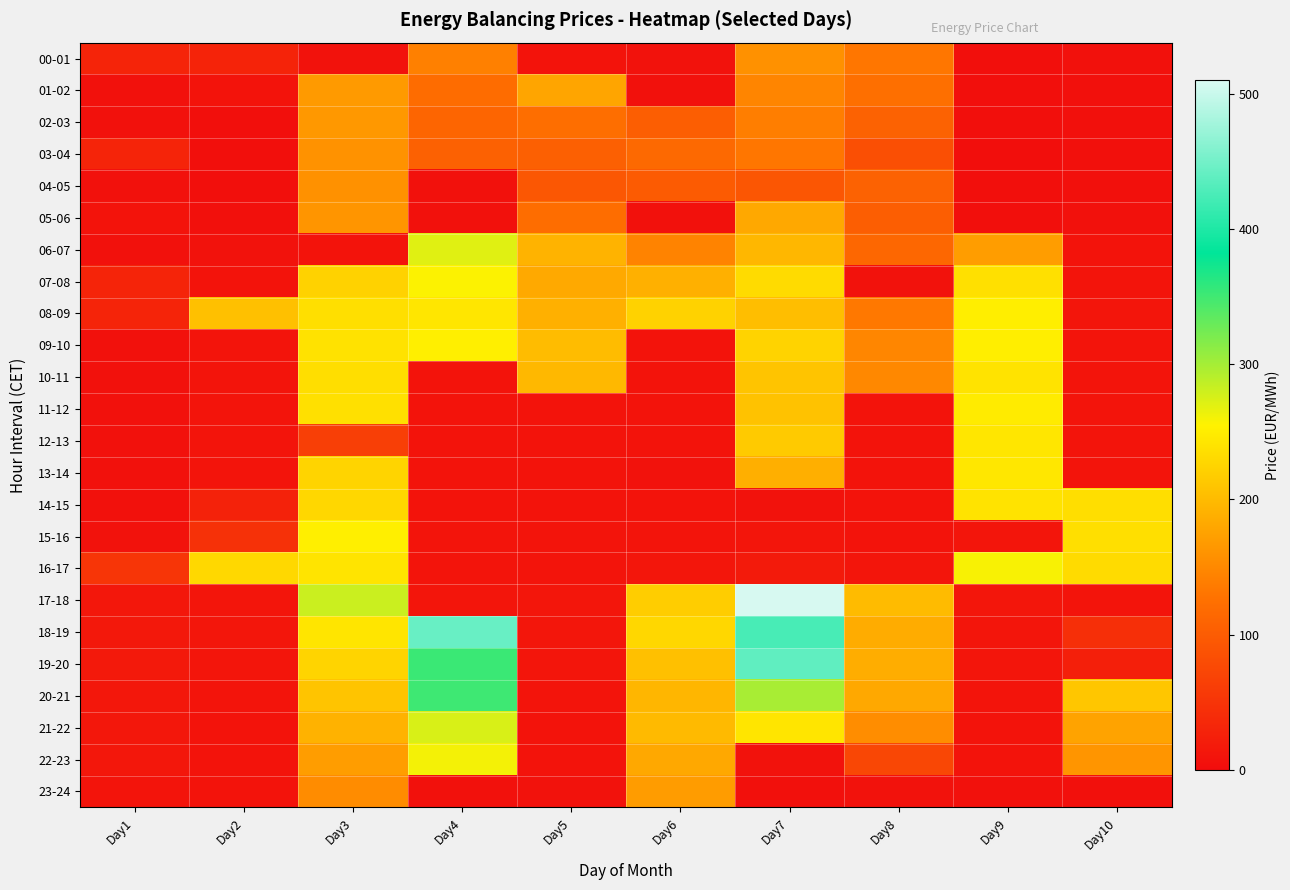

Reading left to right, extract all data points from this chart.

00-01: Day1=30.2	Day2=28.6	Day3=7.6	Day4=141.9	Day5=9.1	Day6=7.3	Day7=158.5	Day8=131.8	Day9=4.7	Day10=6.5
01-02: Day1=6.3	Day2=8.8	Day3=168.0	Day4=119.8	Day5=178.8	Day6=6.9	Day7=147.1	Day8=123.7	Day9=4.0	Day10=5.9
02-03: Day1=6.3	Day2=3.7	Day3=166.3	Day4=110.7	Day5=123.3	Day6=102.2	Day7=140.0	Day8=107.3	Day9=3.8	Day10=5.7
03-04: Day1=30.2	Day2=3.1	Day3=159.5	Day4=106.2	Day5=104.9	Day6=116.3	Day7=131.7	Day8=84.0	Day9=2.5	Day10=5.6
04-05: Day1=6.3	Day2=3.5	Day3=159.1	Day4=6.7	Day5=94.0	Day6=98.8	Day7=91.9	Day8=106.7	Day9=3.2	Day10=5.8
05-06: Day1=9.0	Day2=5.1	Day3=162.8	Day4=6.8	Day5=121.0	Day6=6.5	Day7=182.1	Day8=102.8	Day9=5.0	Day10=6.6
06-07: Day1=6.3	Day2=7.4	Day3=8.1	Day4=270.1	Day5=192.4	Day6=144.6	Day7=196.3	Day8=114.3	Day9=171.0	Day10=8.9
07-08: Day1=30.2	Day2=9.8	Day3=223.9	Day4=256.1	Day5=182.6	Day6=190.1	Day7=232.2	Day8=7.8	Day9=237.4	Day10=10.8
08-09: Day1=30.2	Day2=205.3	Day3=236.8	Day4=243.7	Day5=189.4	Day6=224.0	Day7=203.7	Day8=134.0	Day9=252.0	Day10=11.2
09-10: Day1=6.3	Day2=10.4	Day3=239.7	Day4=252.1	Day5=202.0	Day6=9.2	Day7=224.9	Day8=148.2	Day9=251.2	Day10=10.9
10-11: Day1=6.3	Day2=10.2	Day3=236.0	Day4=9.9	Day5=197.5	Day6=9.0	Day7=209.7	Day8=149.6	Day9=240.6	Day10=10.7
11-12: Day1=6.3	Day2=10.0	Day3=237.3	Day4=9.9	Day5=9.1	Day6=8.3	Day7=208.2	Day8=8.9	Day9=248.5	Day10=10.3
12-13: Day1=6.3	Day2=10.1	Day3=63.1	Day4=9.6	Day5=8.9	Day6=8.3	Day7=215.6	Day8=8.8	Day9=243.1	Day10=10.2
13-14: Day1=6.3	Day2=10.1	Day3=225.3	Day4=9.4	Day5=8.9	Day6=7.9	Day7=188.9	Day8=8.5	Day9=244.4	Day10=10.2
14-15: Day1=6.3	Day2=27.0	Day3=228.3	Day4=9.5	Day5=9.5	Day6=9.6	Day7=7.8	Day8=9.0	Day9=240.4	Day10=235.7
15-16: Day1=7.0	Day2=46.7	Day3=252.6	Day4=10.6	Day5=10.0	Day6=10.5	Day7=11.1	Day8=9.5	Day9=11.4	Day10=236.7
16-17: Day1=51.2	Day2=229.6	Day3=241.7	Day4=10.1	Day5=10.8	Day6=12.6	Day7=17.5	Day8=11.6	Day9=258.3	Day10=232.8
17-18: Day1=13.5	Day2=11.9	Day3=281.5	Day4=11.8	Day5=12.1	Day6=218.3	Day7=508.2	Day8=201.0	Day9=12.2	Day10=10.4
18-19: Day1=15.7	Day2=12.2	Day3=242.7	Day4=443.8	Day5=12.2	Day6=228.9	Day7=425.2	Day8=186.2	Day9=11.3	Day10=42.9
19-20: Day1=16.2	Day2=11.5	Day3=225.4	Day4=353.3	Day5=11.2	Day6=205.4	Day7=438.9	Day8=187.1	Day9=11.3	Day10=24.1
20-21: Day1=14.4	Day2=10.7	Day3=209.5	Day4=351.5	Day5=10.3	Day6=196.1	Day7=298.3	Day8=181.8	Day9=10.5	Day10=211.8
21-22: Day1=13.0	Day2=9.9	Day3=191.3	Day4=274.0	Day5=9.5	Day6=199.5	Day7=242.7	Day8=155.0	Day9=8.8	Day10=177.3
22-23: Day1=13.5	Day2=9.4	Day3=171.1	Day4=260.2	Day5=9.1	Day6=181.9	Day7=7.4	Day8=74.7	Day9=8.2	Day10=162.8
23-24: Day1=10.3	Day2=8.7	Day3=153.4	Day4=6.4	Day5=8.0	Day6=169.9	Day7=5.1	Day8=7.0	Day9=6.8	Day10=5.0